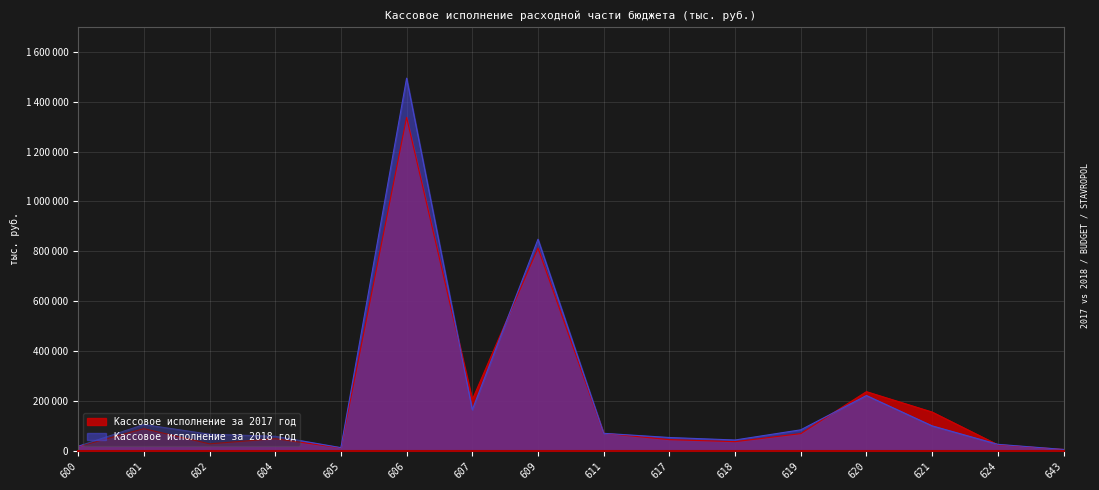

True or false: Кассовое исполнение за 2018 год and Кассовое исполнение за 2017 год intersect in this chart.

True